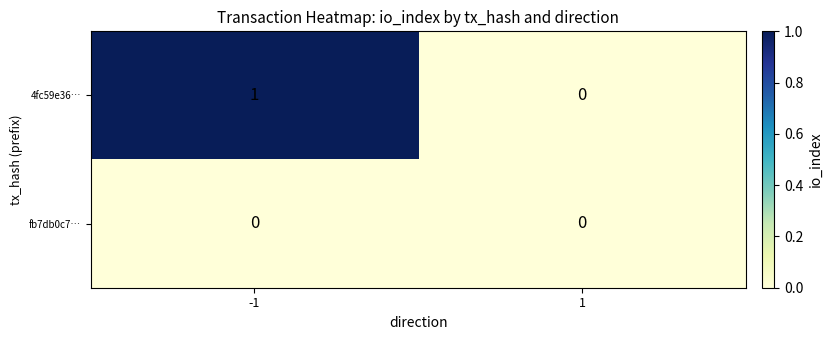

List the series in order of their peak value, highest first.

4fc59e36…, fb7db0c7…